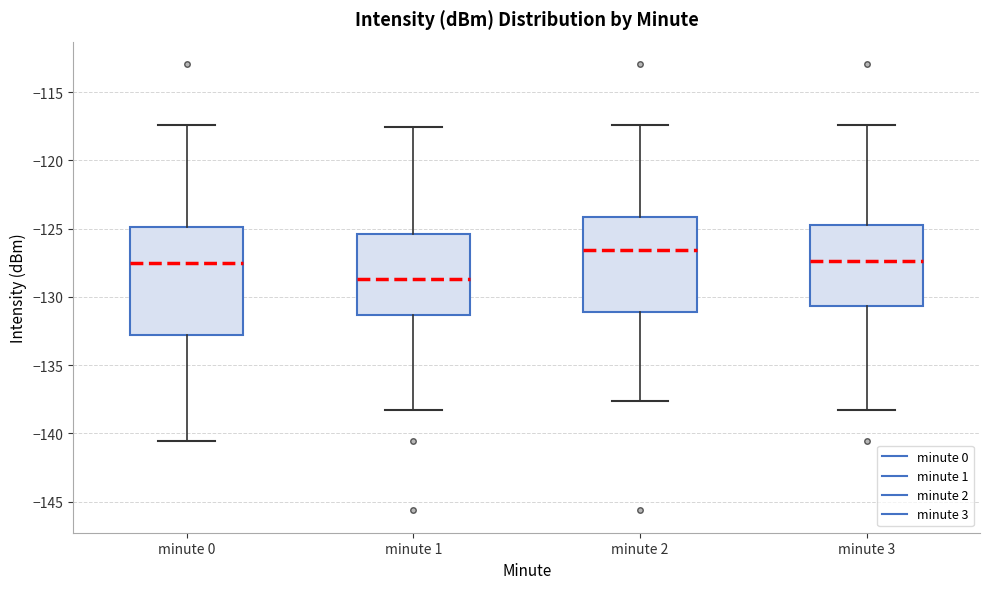

Reading left to right, read every box against the y-axis: the position of its median line, the range the box covers, and the ends of its whiskers. The values are not printed on the chart, so give them approximately, as read against the axis.

minute 0: median -127.5, box -133.0 to -125.0, whiskers -140.5 to -117.5
minute 1: median -128.5, box -131.5 to -125.5, whiskers -138.5 to -117.5
minute 2: median -126.5, box -131.0 to -124.0, whiskers -137.5 to -117.5
minute 3: median -127.5, box -130.5 to -124.5, whiskers -138.5 to -117.5